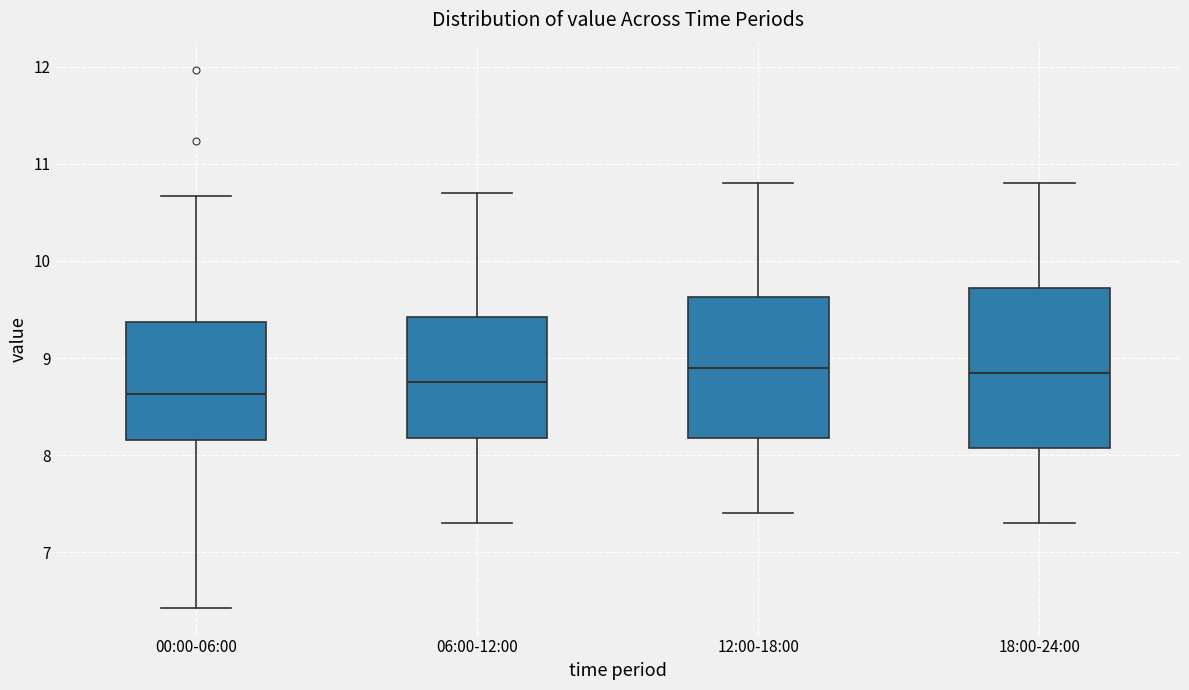

Where is the lower edge of the box for 06:00-12:00 on the y-axis? The values are not printed on the chart, so give them approximately, as read against the axis.

8.2